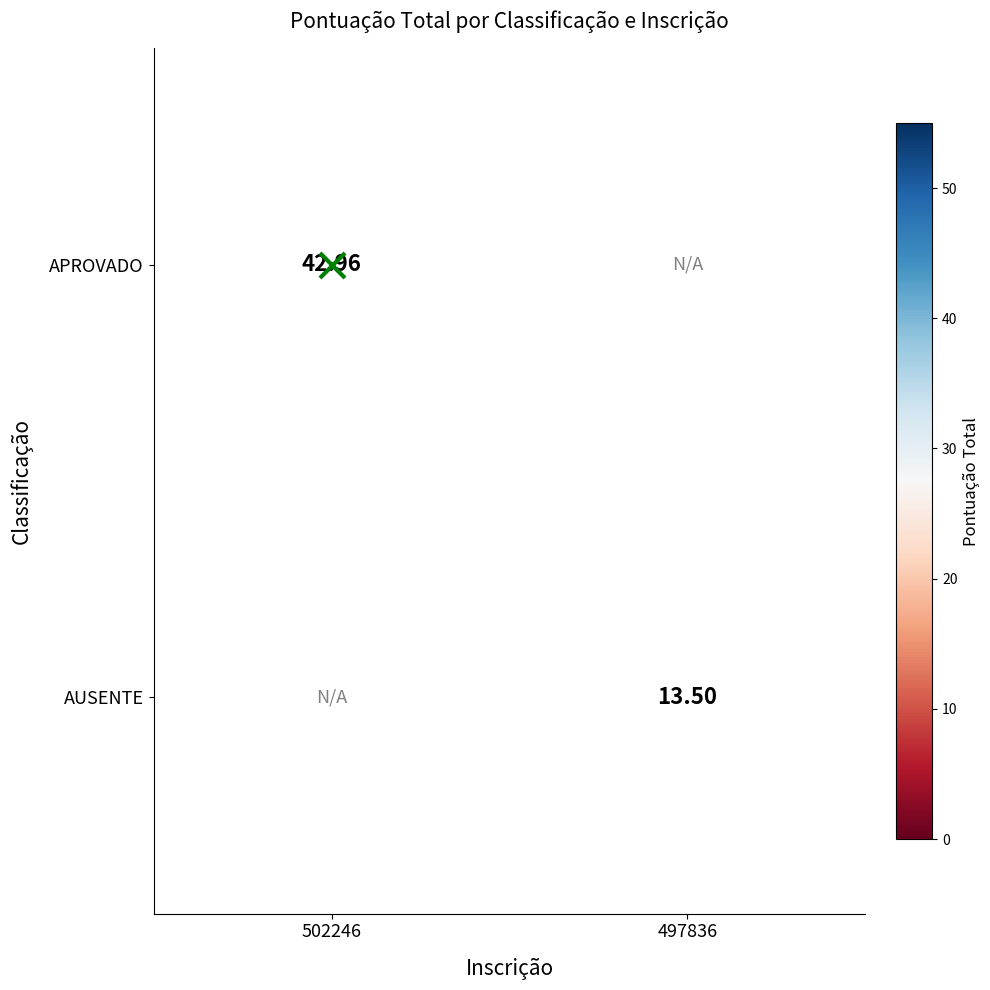

Count the number of data series in this chart.

2